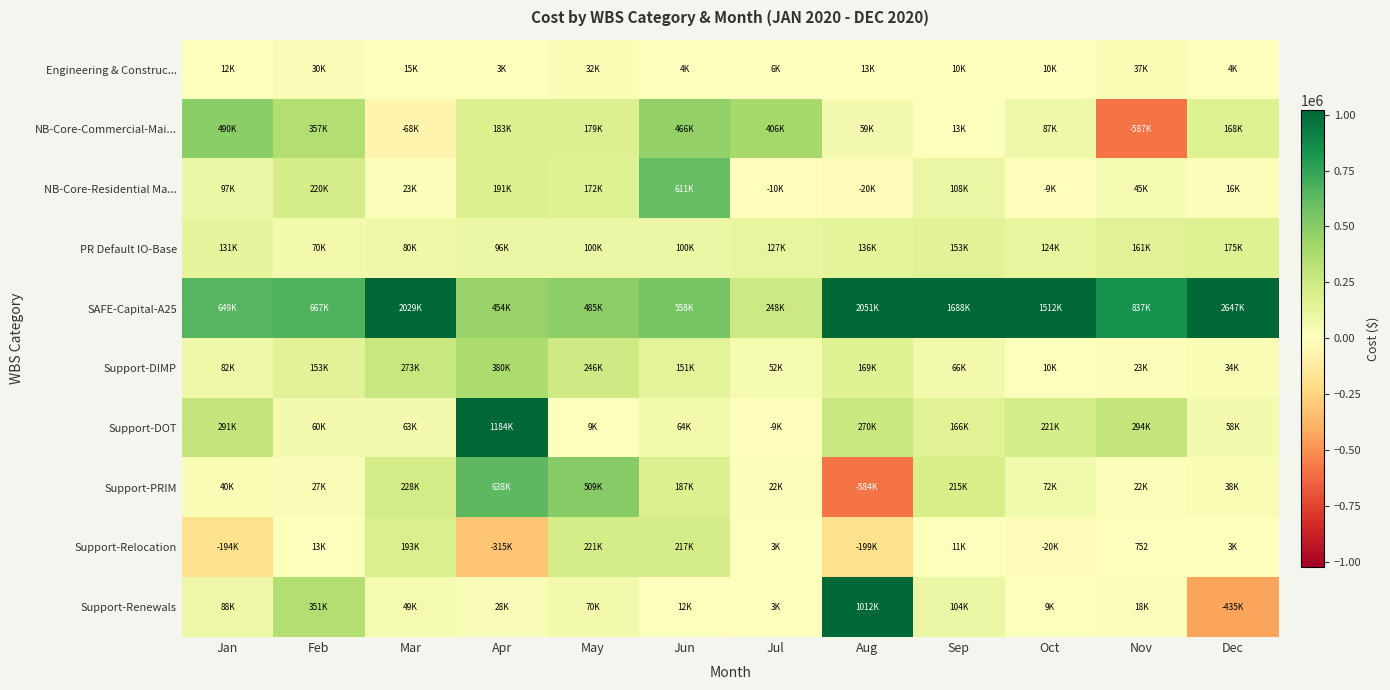

What is the total value across all series at Oct?

2017149.5